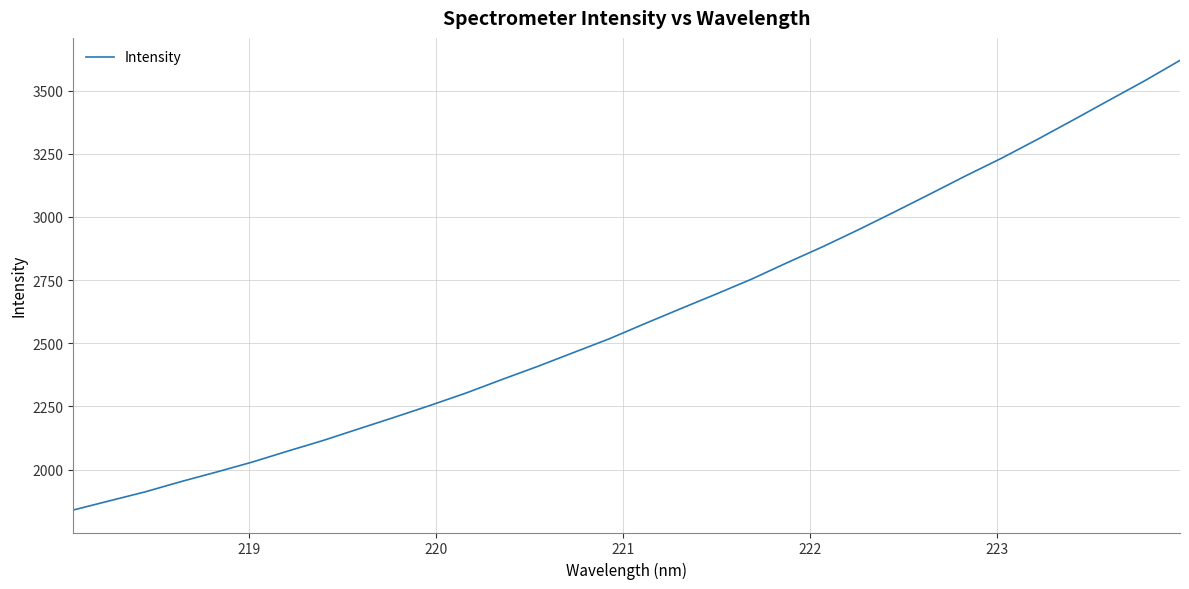

True or false: there are more than 2 points higher than both neighbors.

False